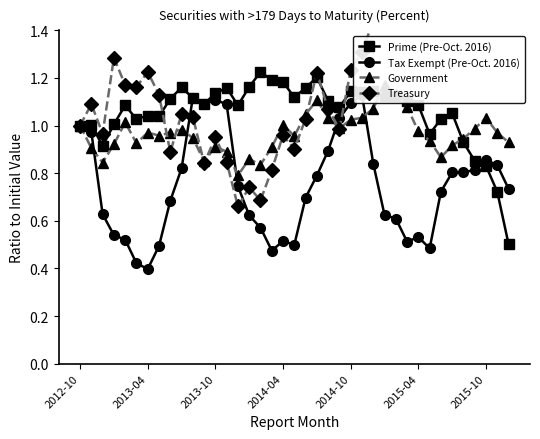

What is the minimum value shown in the chart?

0.4